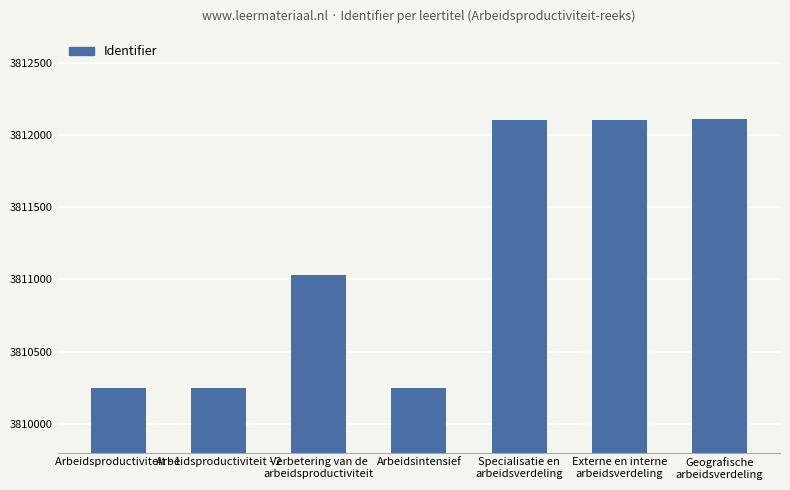

What is the label of the 7th bar from the right?

Arbeidsproductiviteit - 1